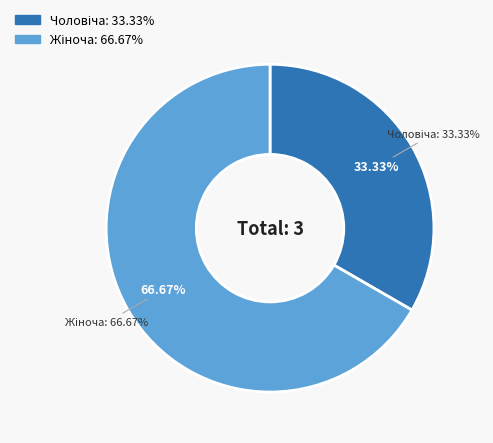

What is the change in value from Чоловіча to Жіноча?

+1